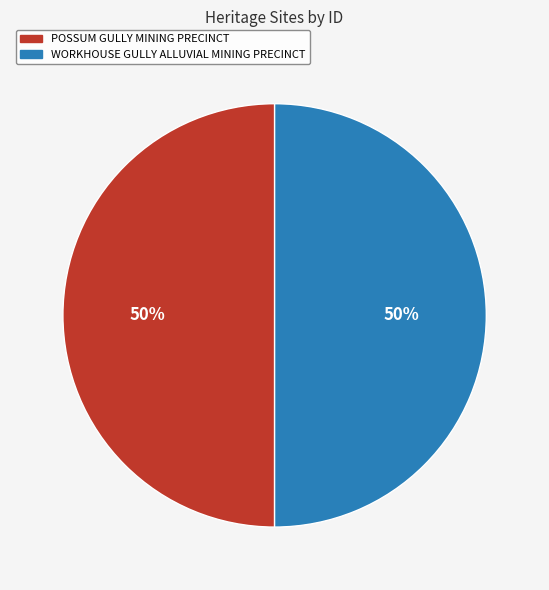

To the nearest percent, what percentage of the pie is WORKHOUSE GULLY ALLUVIAL MINING PRECINCT?

50%